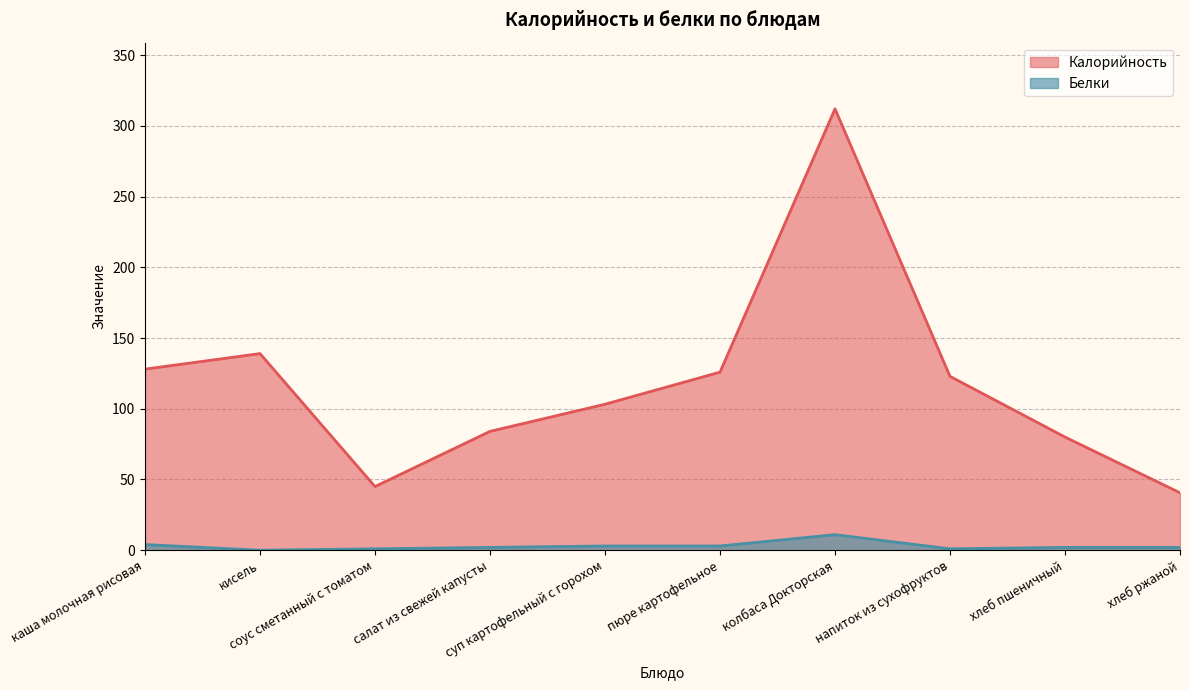

Which series changed the most between суп картофельный с горохом and пюре картофельное?

Калорийность